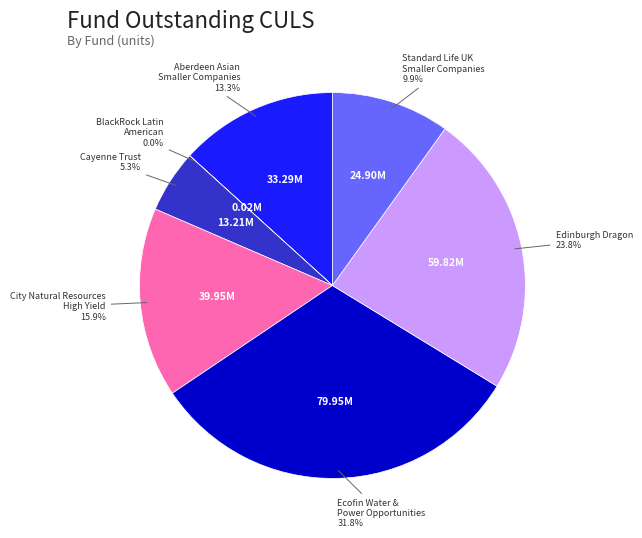

Does any single category account for the majority?

No